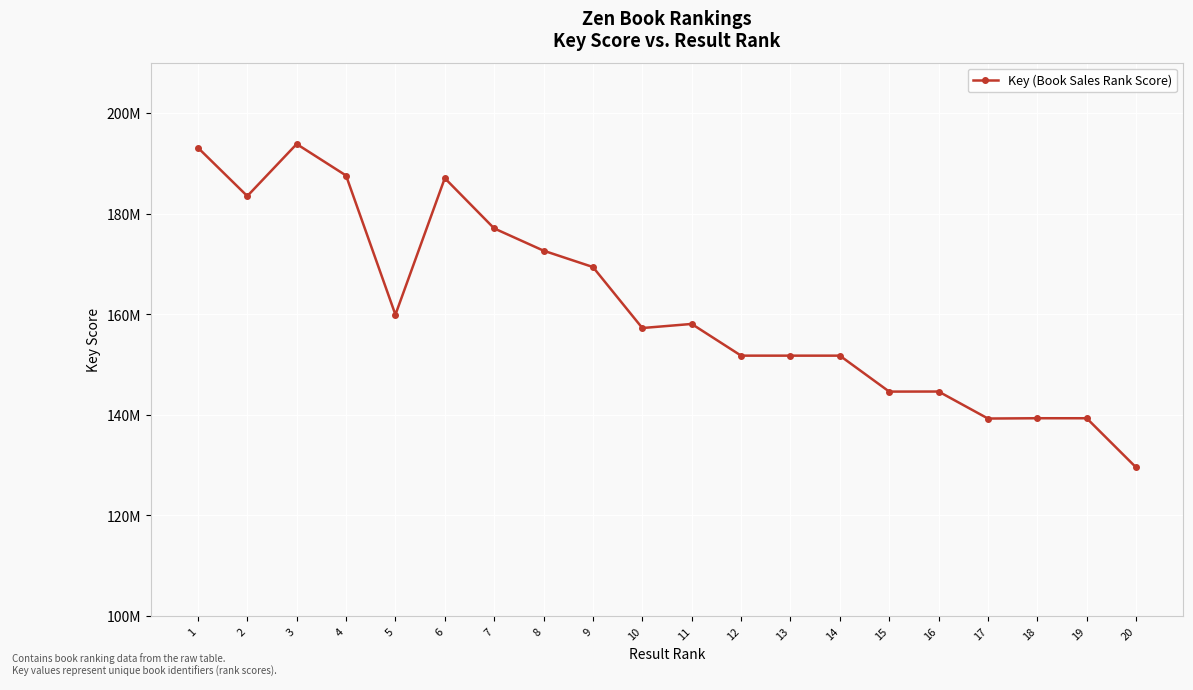

Is this an area chart (filled region under the line)?

No